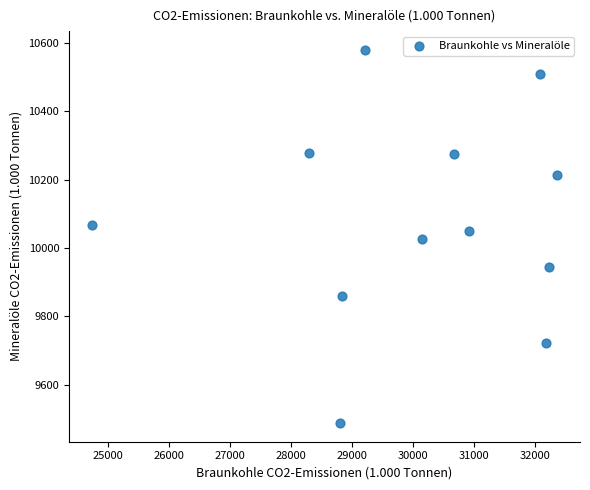

What is the average Y value?

10084.5